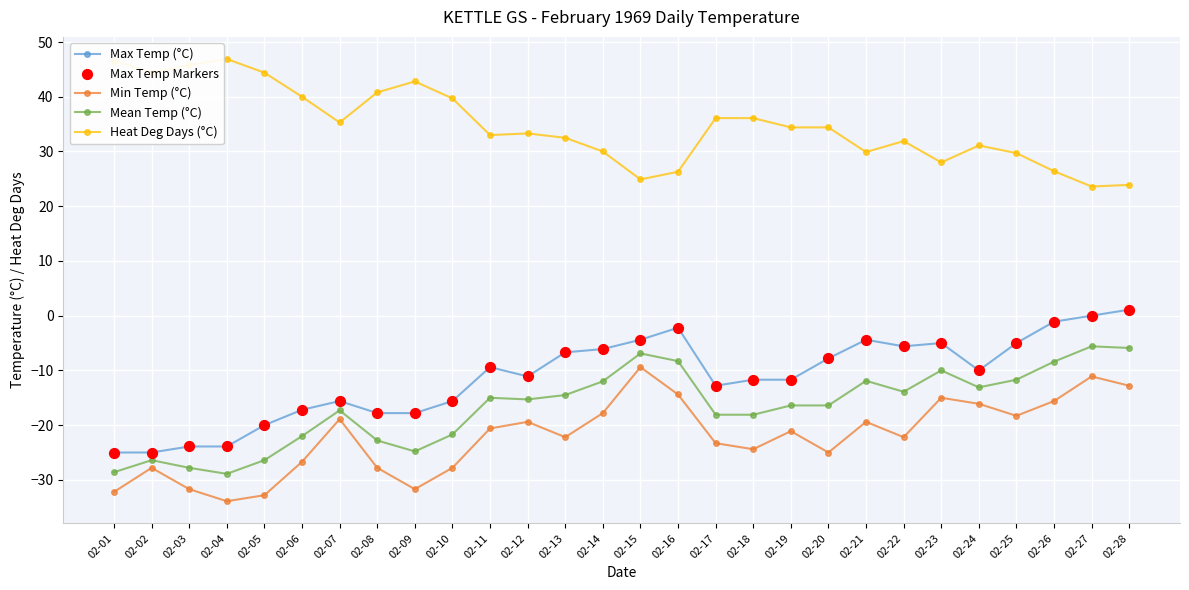

What is the spread (max minus min) of values at 02-15?

34.3